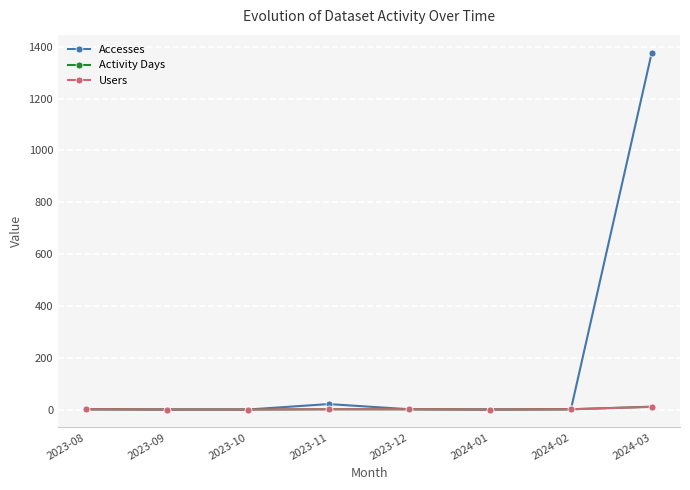

At which category is the sum across all series the highest?

2024-03